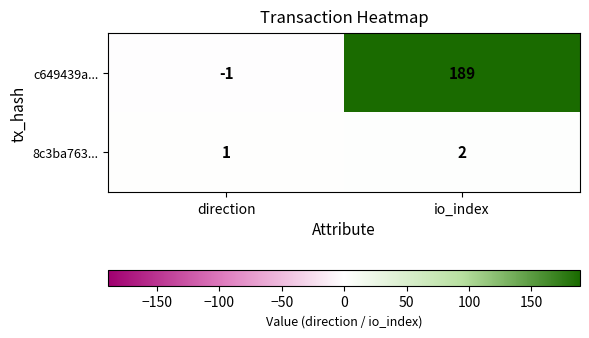

How many values in the c649439a... series are below 189?

1